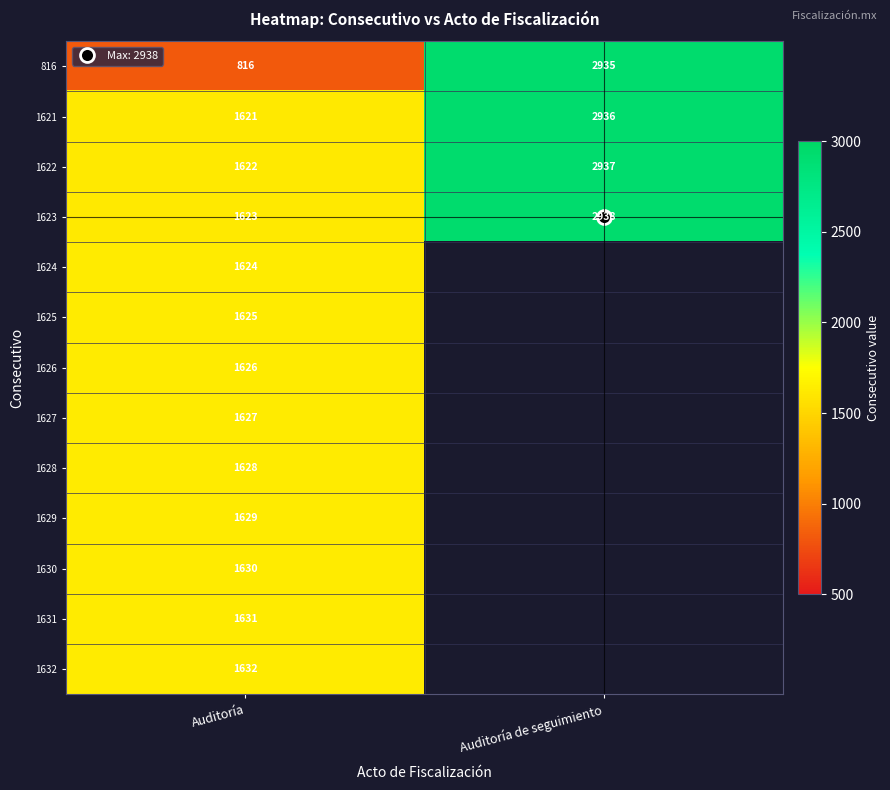

Between Auditoría and Auditoría de seguimiento, which is larger?

Auditoría de seguimiento